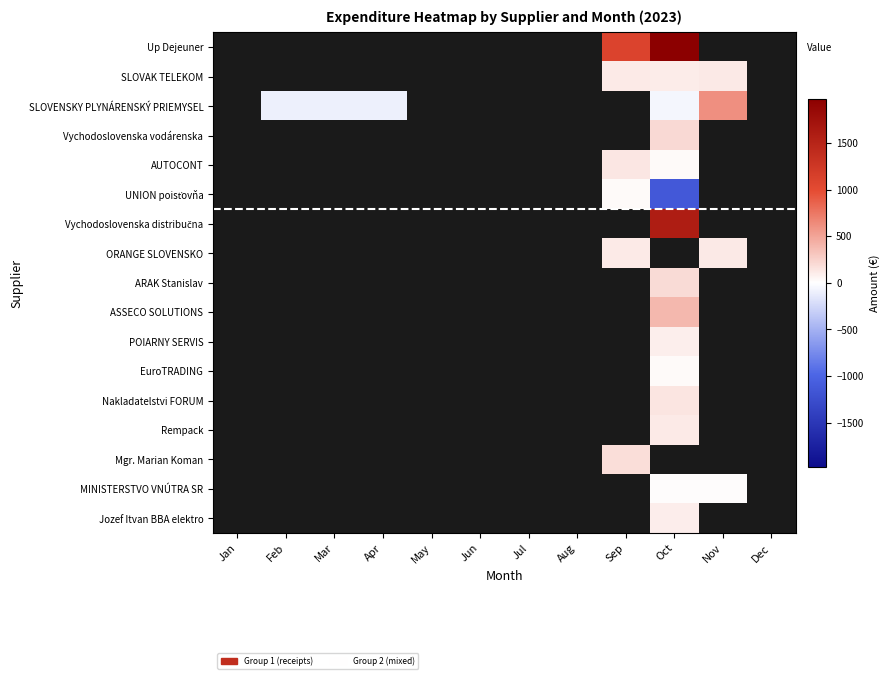

Between May and Aug, which is larger?

Aug